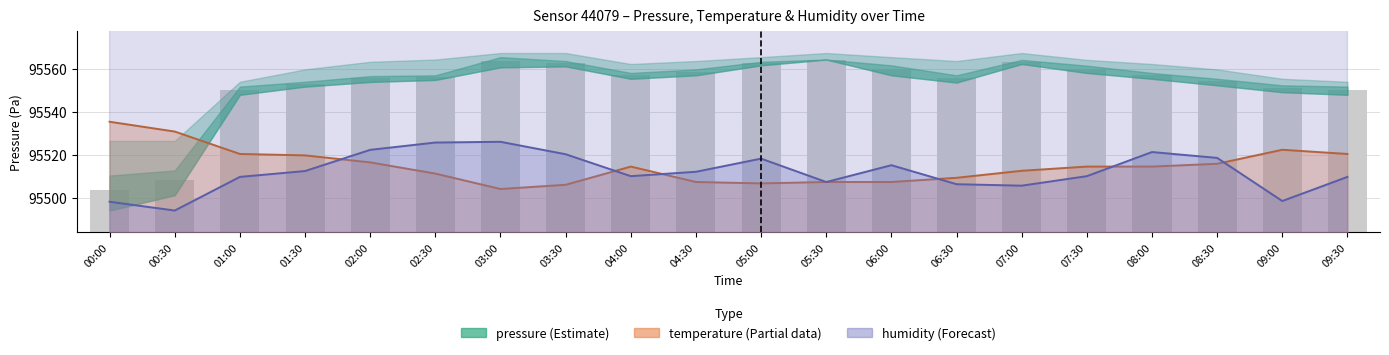

How many data points in temperature are less than 95514?

9